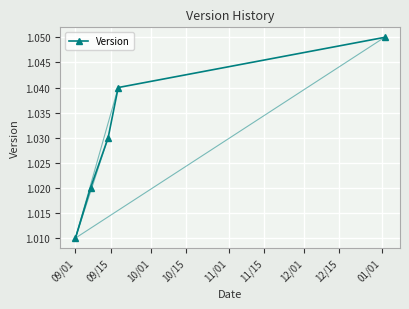

Count the values in the range 1 to 2.

5